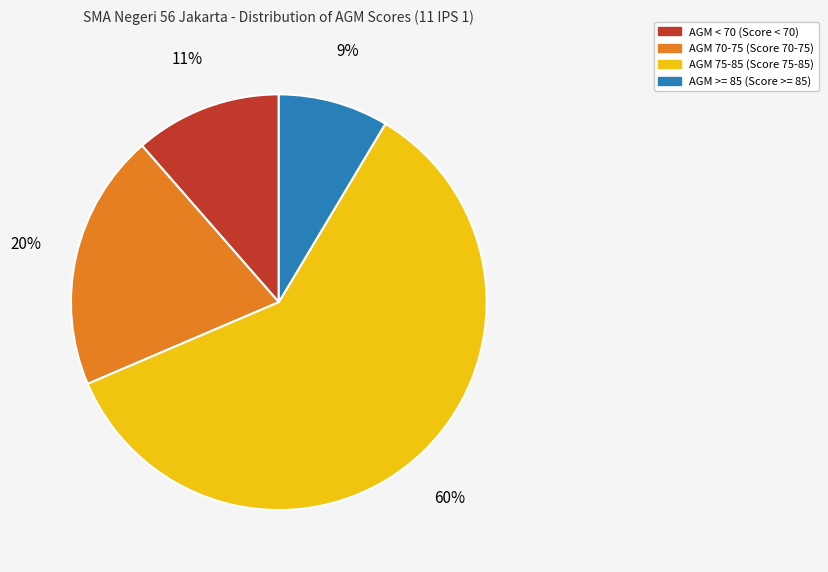

Which has a higher value, AGM >= 85 (Score >= 85) or AGM 75-85 (Score 75-85)?

AGM 75-85 (Score 75-85)